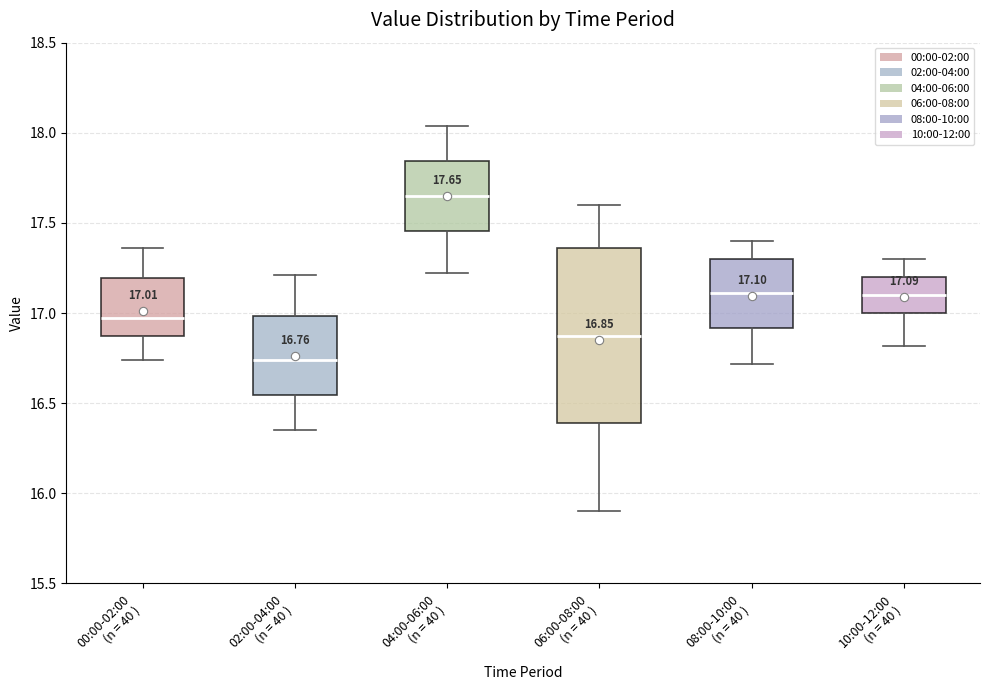

Which box has the lowest median line?

02:00-04:00 (n = 40 )